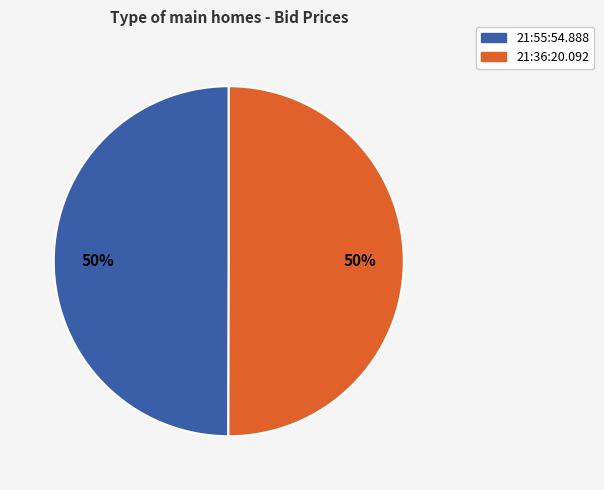

Combined, do 21:36:20.092 and 21:55:54.888 account for over 50%?

Yes